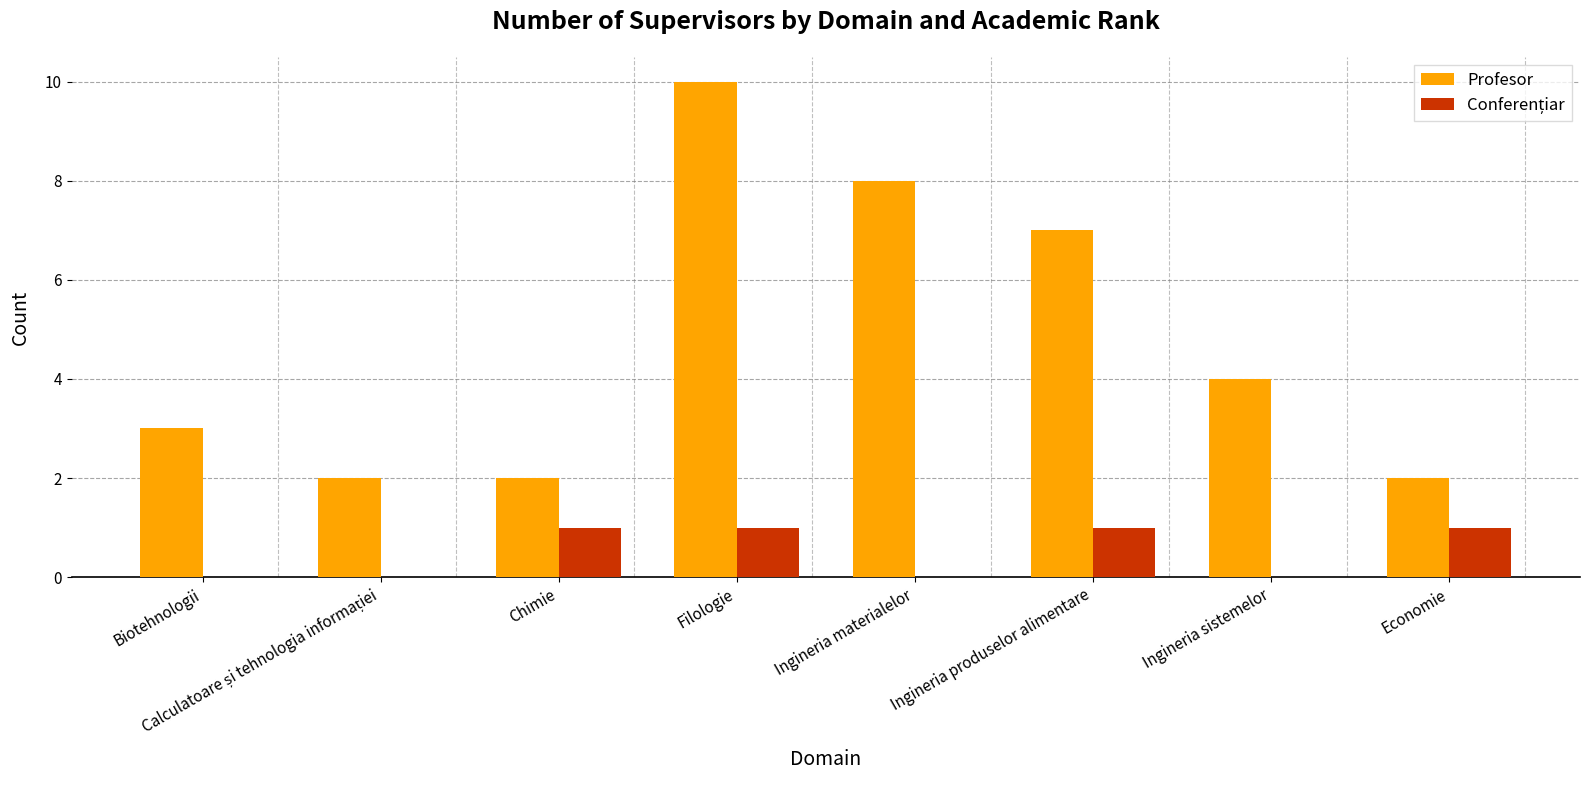

Which series has the largest total across all categories?

Profesor